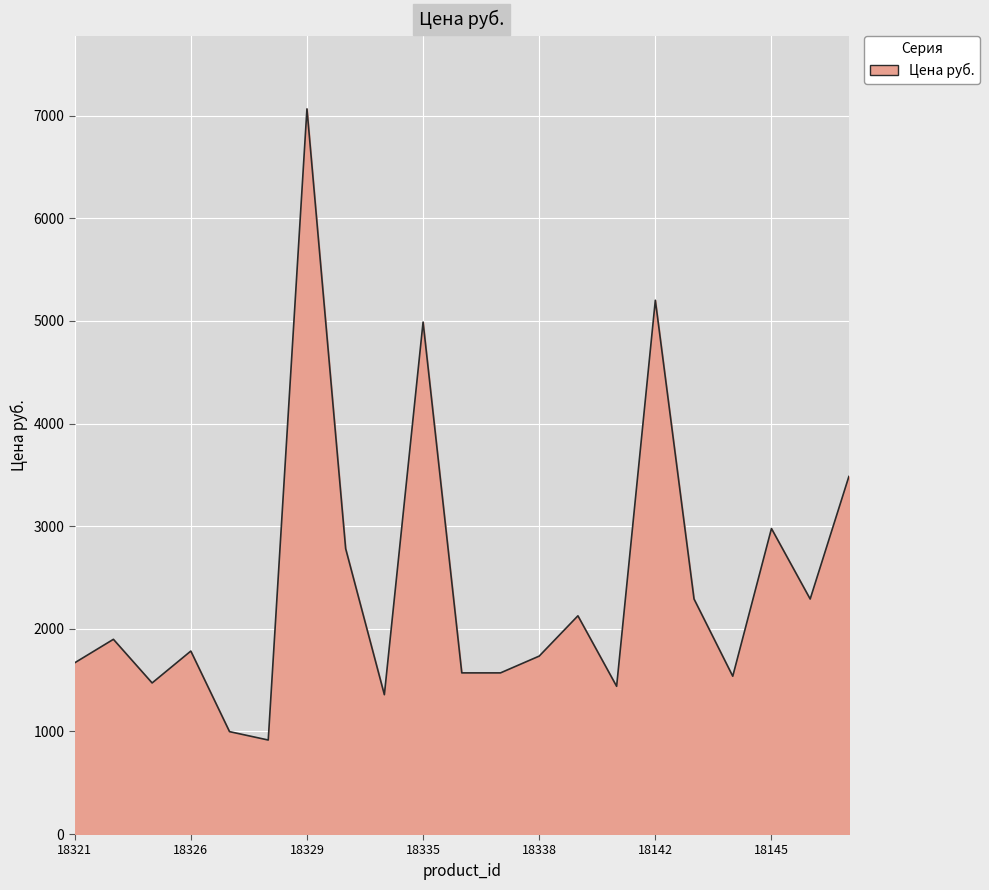

What is the smallest value displayed?

916.1